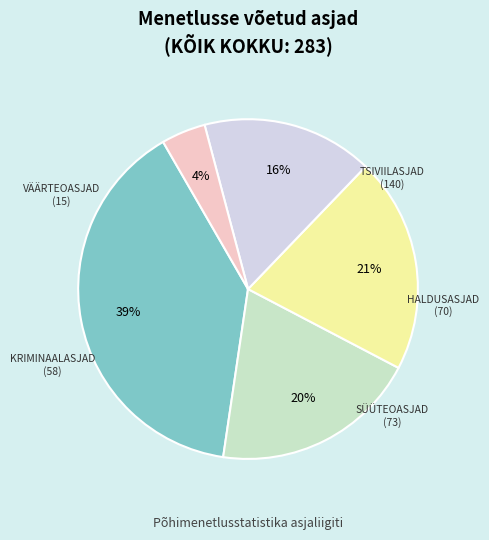

To the nearest percent, what portion does SÜÜTEOASJAD represent?

21%